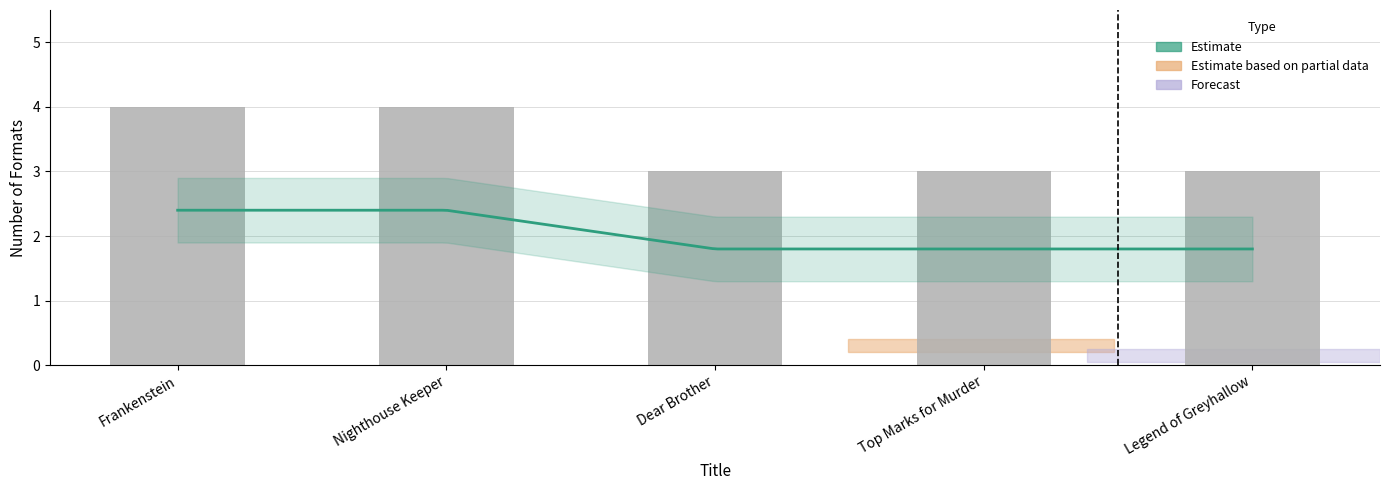

What value does the data have at Dear Brother?

3